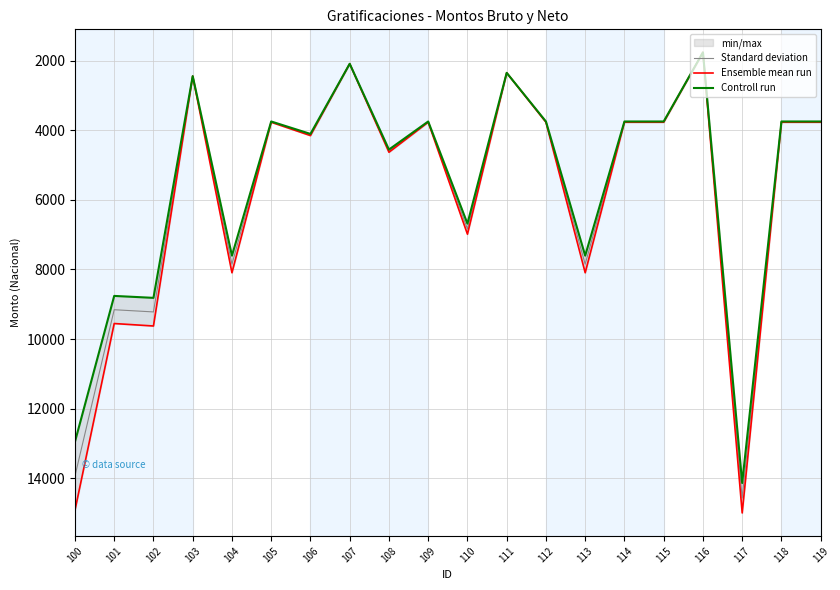

Between 103 and 108, which series saw the biggest shift?

Ensemble mean run